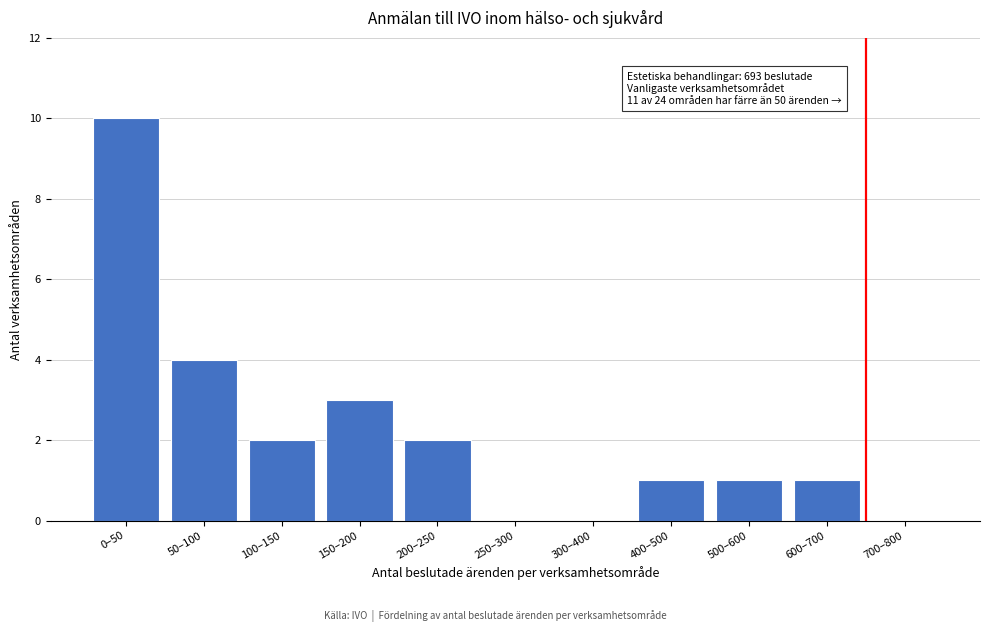

Reading left to right, transcribe all the data shown in this chart.

0–50=10	50–100=4	100–150=2	150–200=3	200–250=2	250–300=0	300–400=0	400–500=1	500–600=1	600–700=1	700–800=0